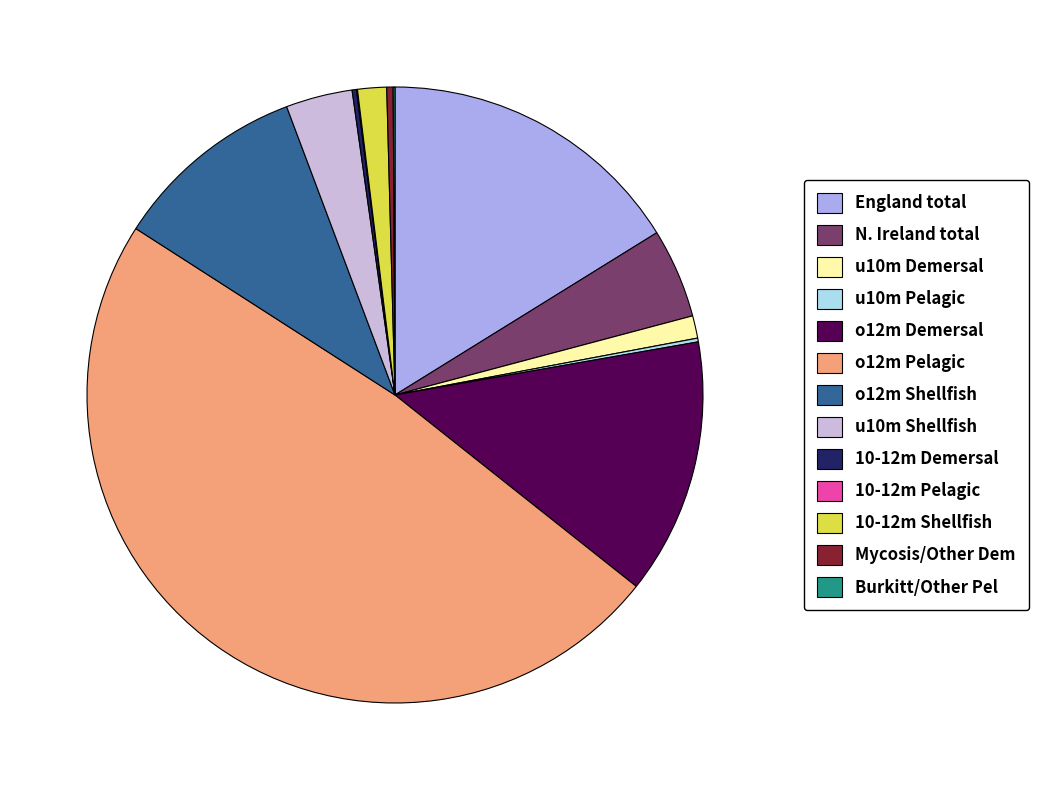

What is the largest slice in the pie chart?

o12m Pelagic